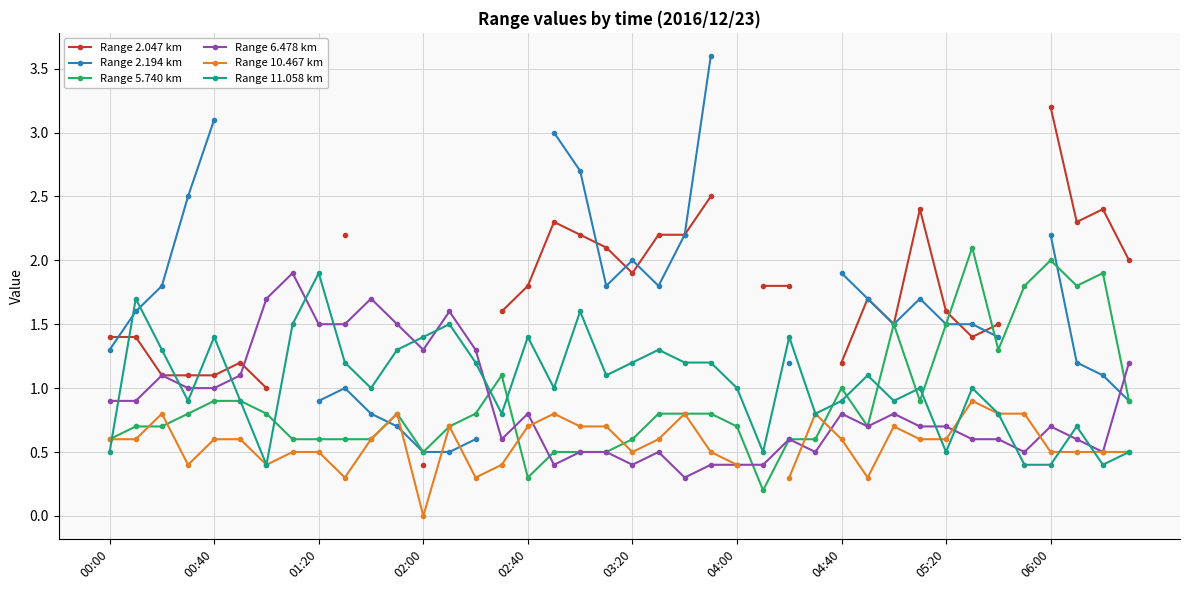

Which has a higher value, 11 or 31?

31